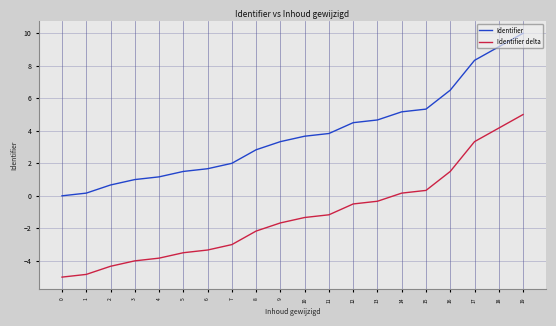

What is the average value of the Identifier series?

3.8